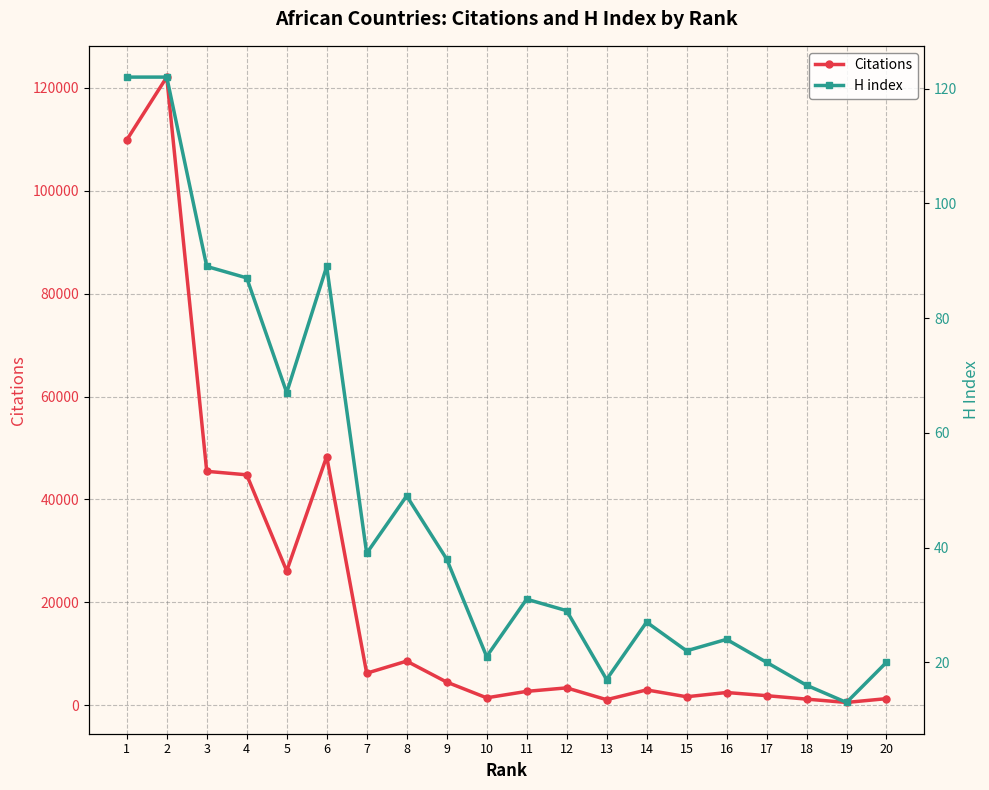

What is the sum of all H index values?

942